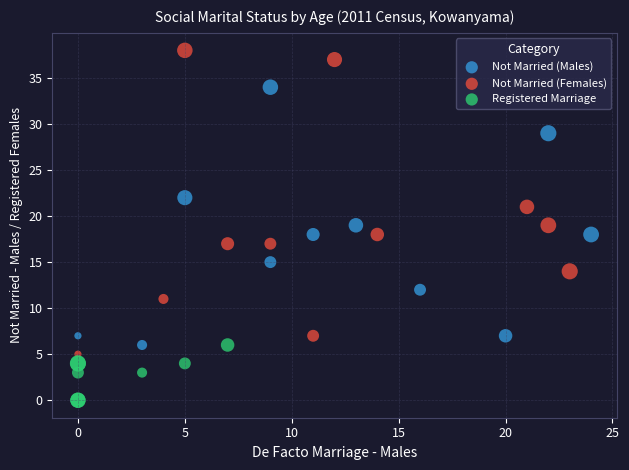

What are all the series names shown in the legend?

Not Married (Males), Not Married (Females), Registered Marriage